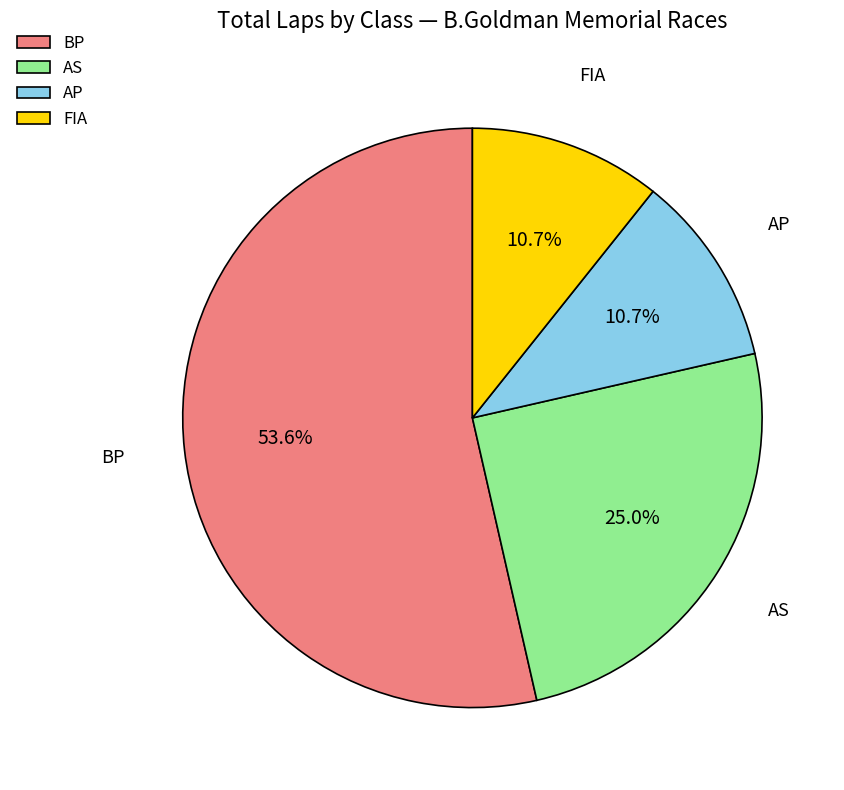

How many slices are in this pie chart?

4